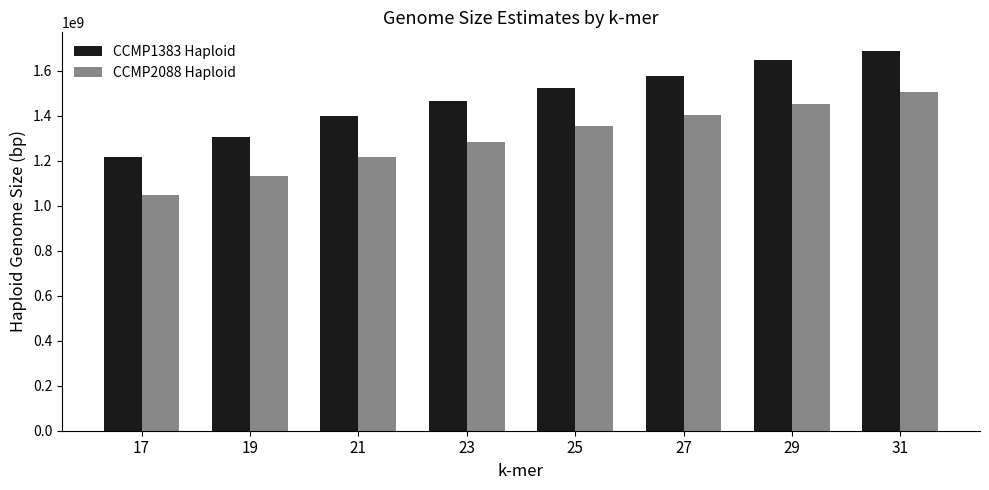

Which series has the widest spread of values?

CCMP1383 Haploid